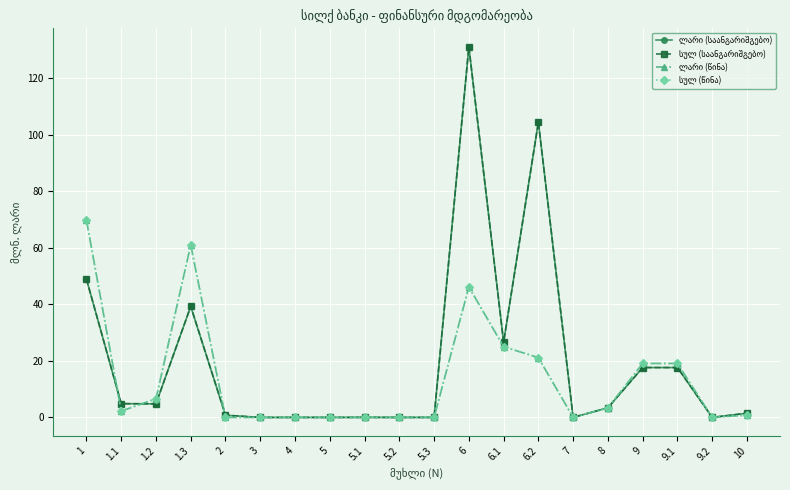

At which label is ლარი (საანგარიშგებო) closest to 65?

1